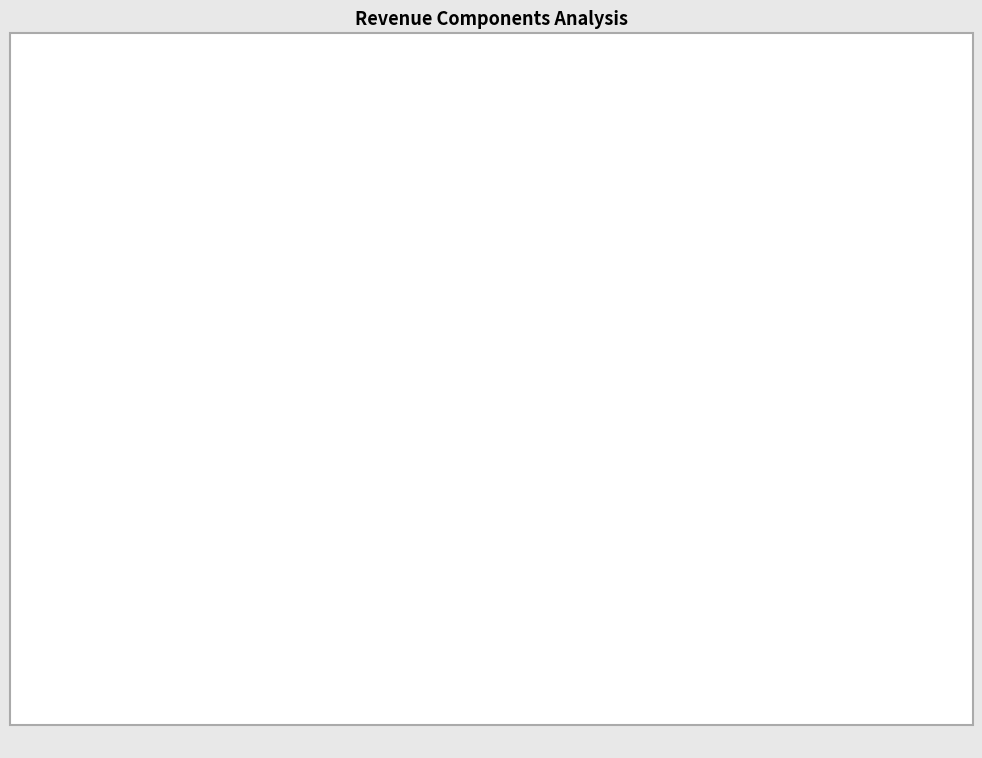

Is there any slice that represents more than half of the pie?

Yes